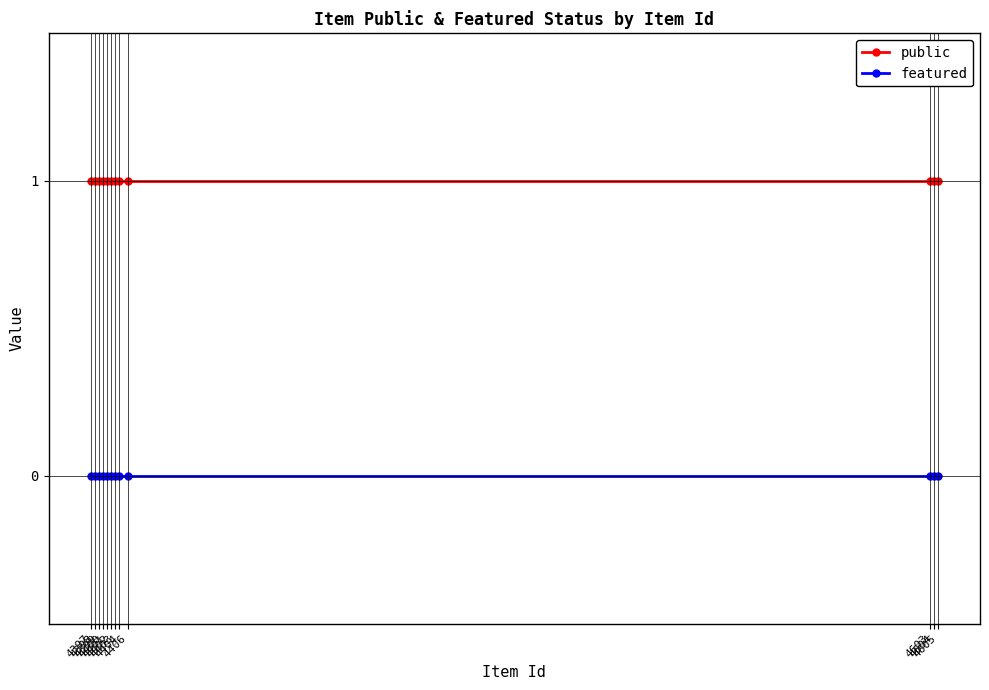

True or false: public and featured intersect in this chart.

False